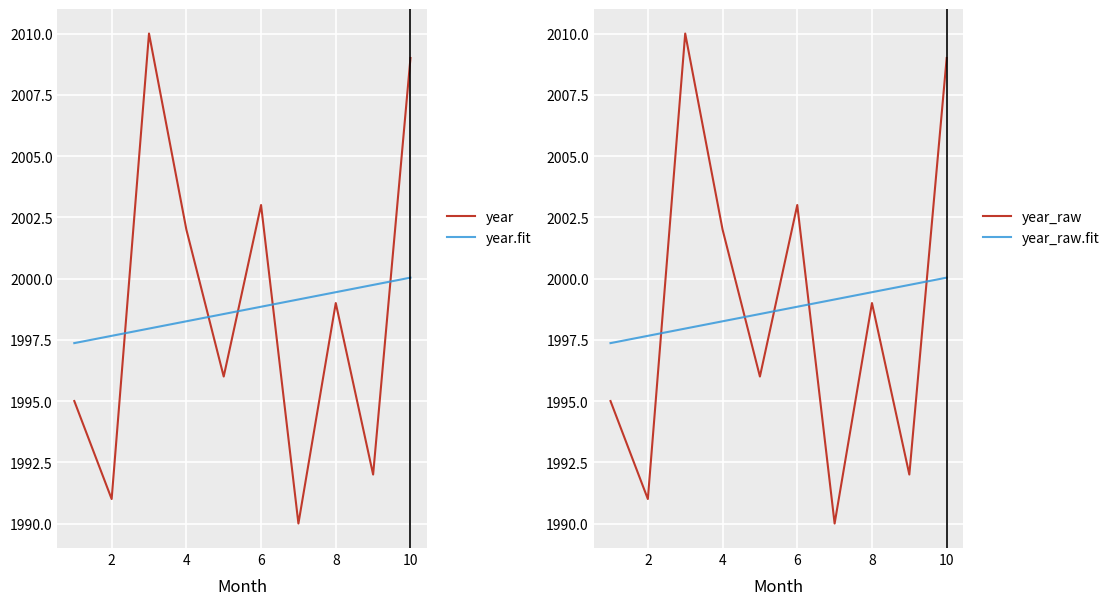

Reading left to right, extract all data points from this chart.

year: 1995.0	1991.0	2010.0	2002.0	1996.0	2003.0	1990.0	1999.0	1992.0	2009.0
year.fit: 1997.4	1997.7	1998.0	1998.3	1998.6	1998.8	1999.1	1999.4	1999.7	2000.0
year_raw: 1995.0	1991.0	2010.0	2002.0	1996.0	2003.0	1990.0	1999.0	1992.0	2009.0
year_raw.fit: 1997.4	1997.7	1998.0	1998.3	1998.6	1998.8	1999.1	1999.4	1999.7	2000.0